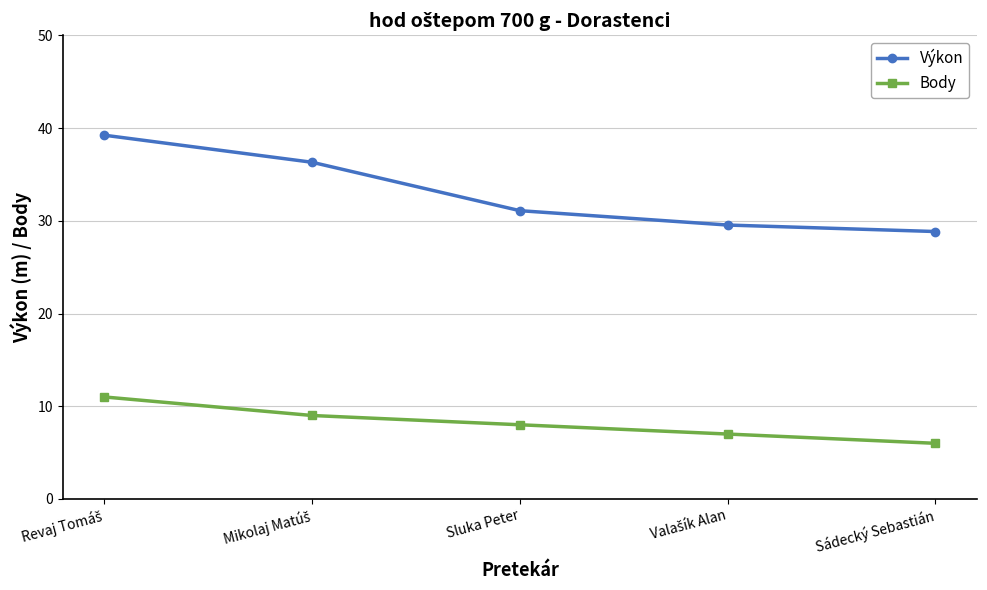

Count the number of data series in this chart.

2